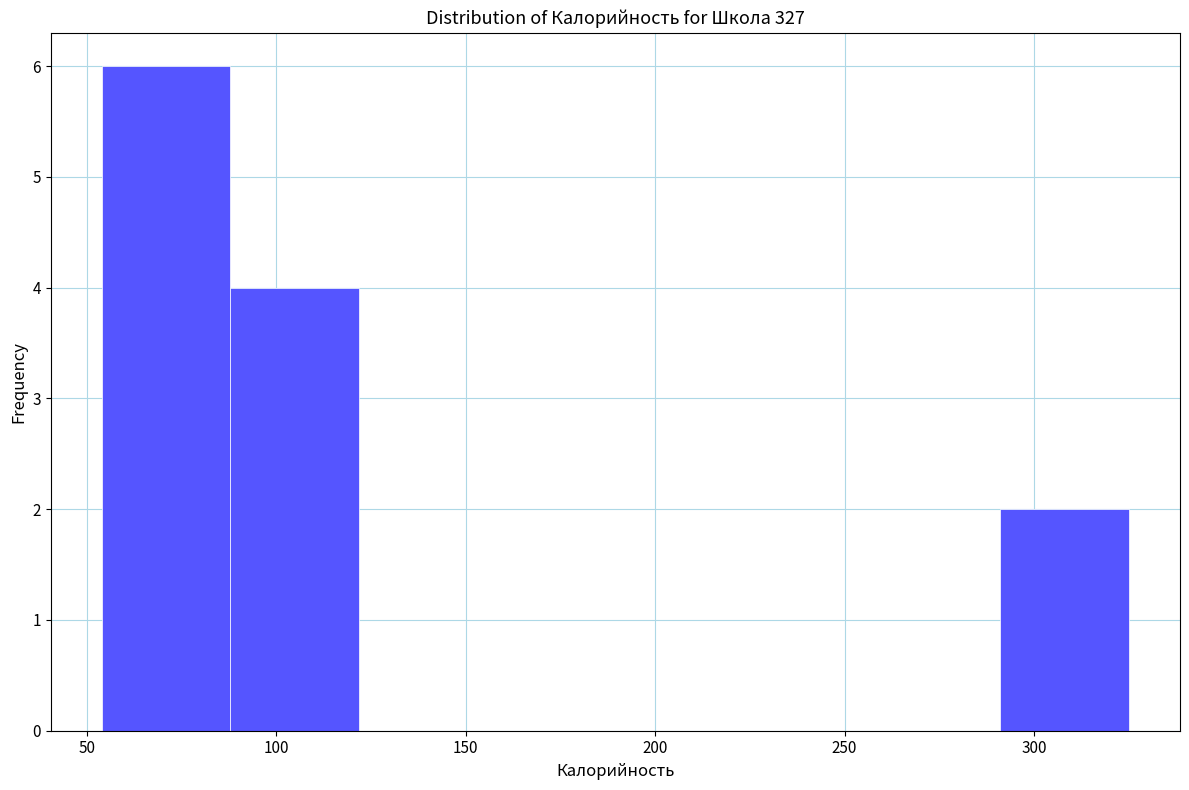

Reading left to right, list every bar in this chart as the range it spans on the x-axis followed by its height. Neither the bar edges nor the heights are printed on the chart, so give them approximately, as read against the axes.

55 to 90: 6
90 to 120: 4
120 to 155: 0
155 to 190: 0
190 to 225: 0
225 to 255: 0
255 to 290: 0
290 to 325: 2